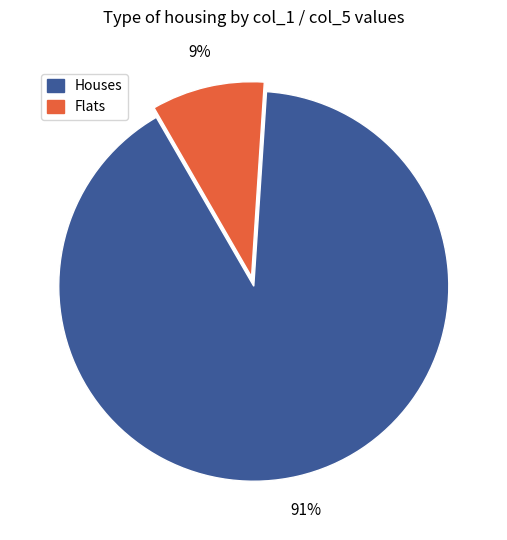

Between Flats and Houses, which is larger?

Houses